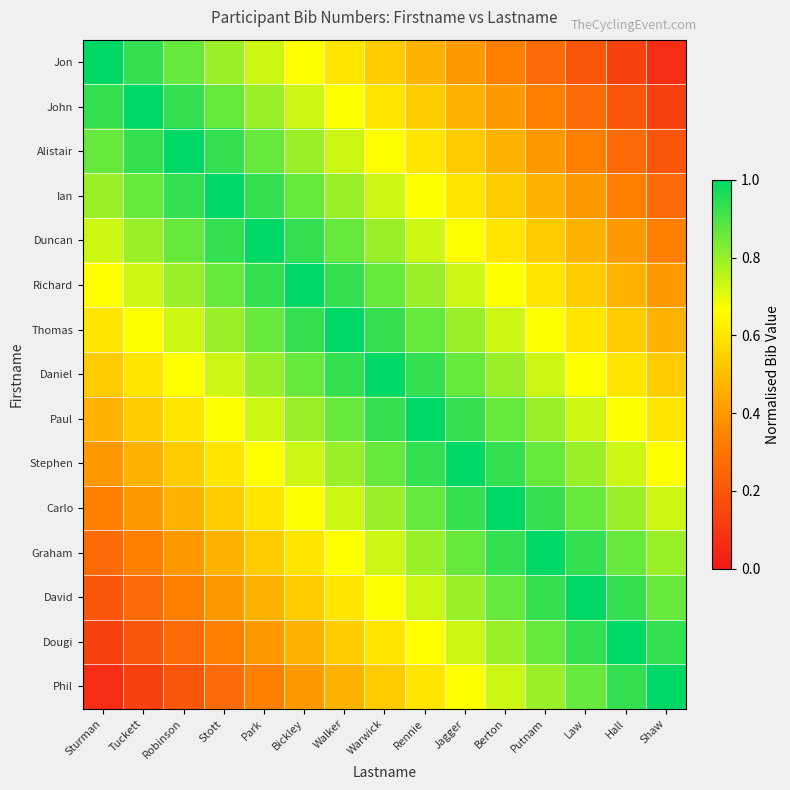

Count the number of categories in the chart.

15